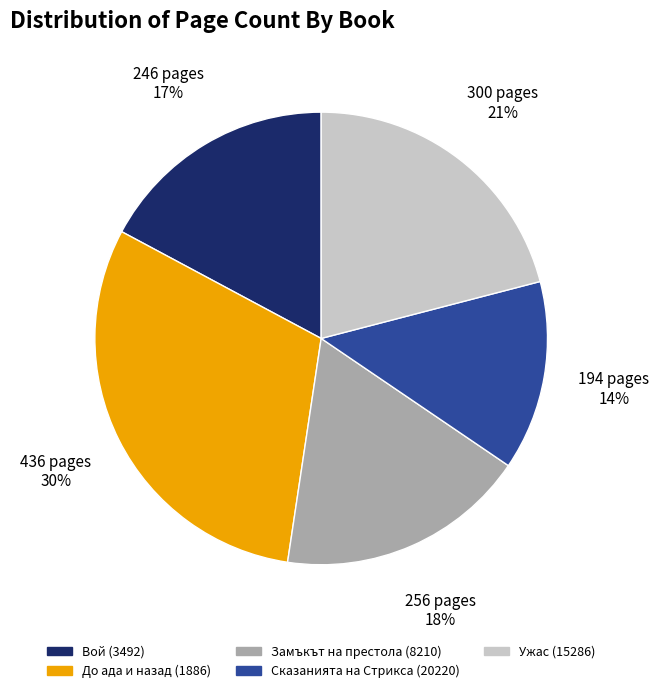

To the nearest percent, what is the average slice percentage?

20%